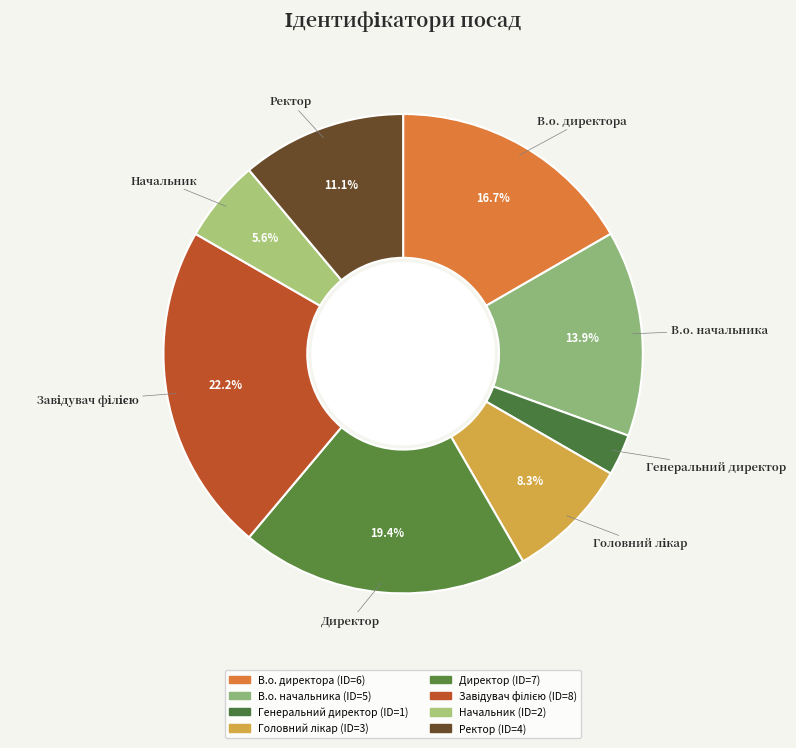

How many segments does this pie chart have?

8